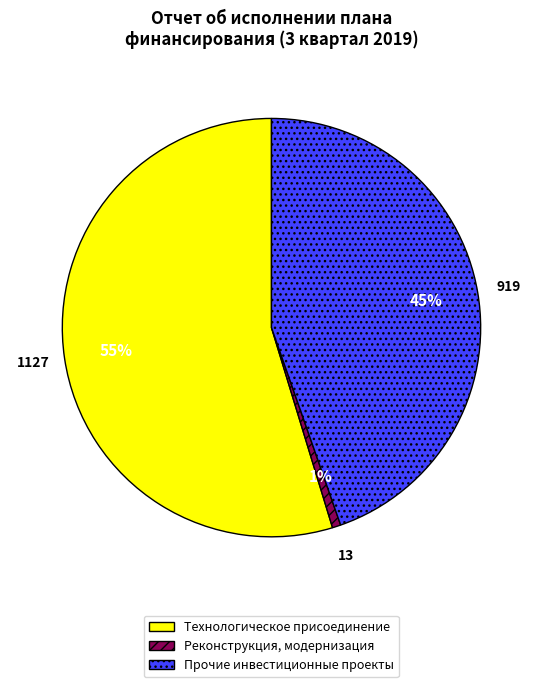

To the nearest percent, what is the difference between the Технологическое присоединение and Прочие инвестиционные проекты slice percentages?

10%